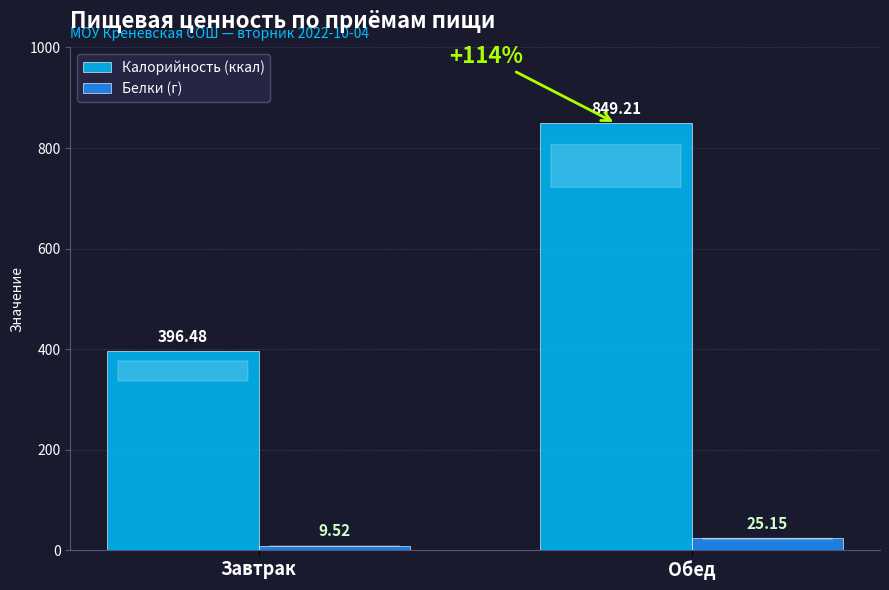

What is the label of the 1st bar from the right?

Обед